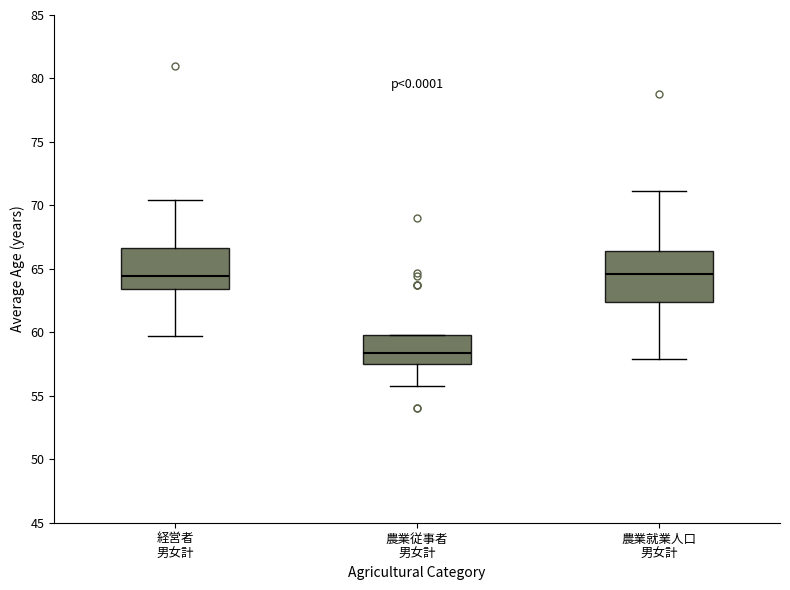

Which box has the lowest median line?

農業従事者 男女計